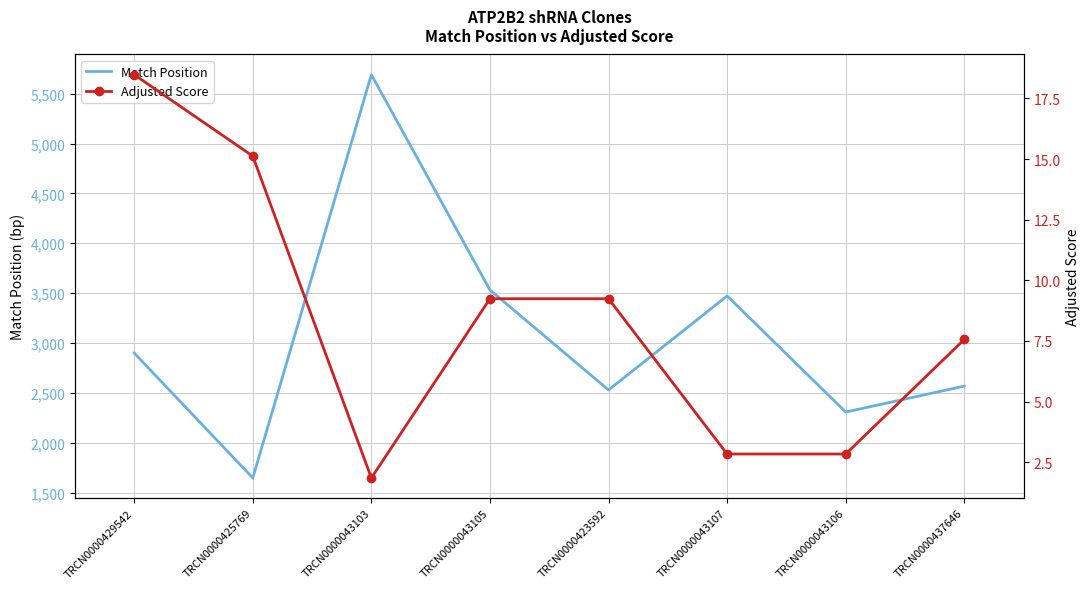

What are all the series names shown in the legend?

Match Position, Adjusted Score